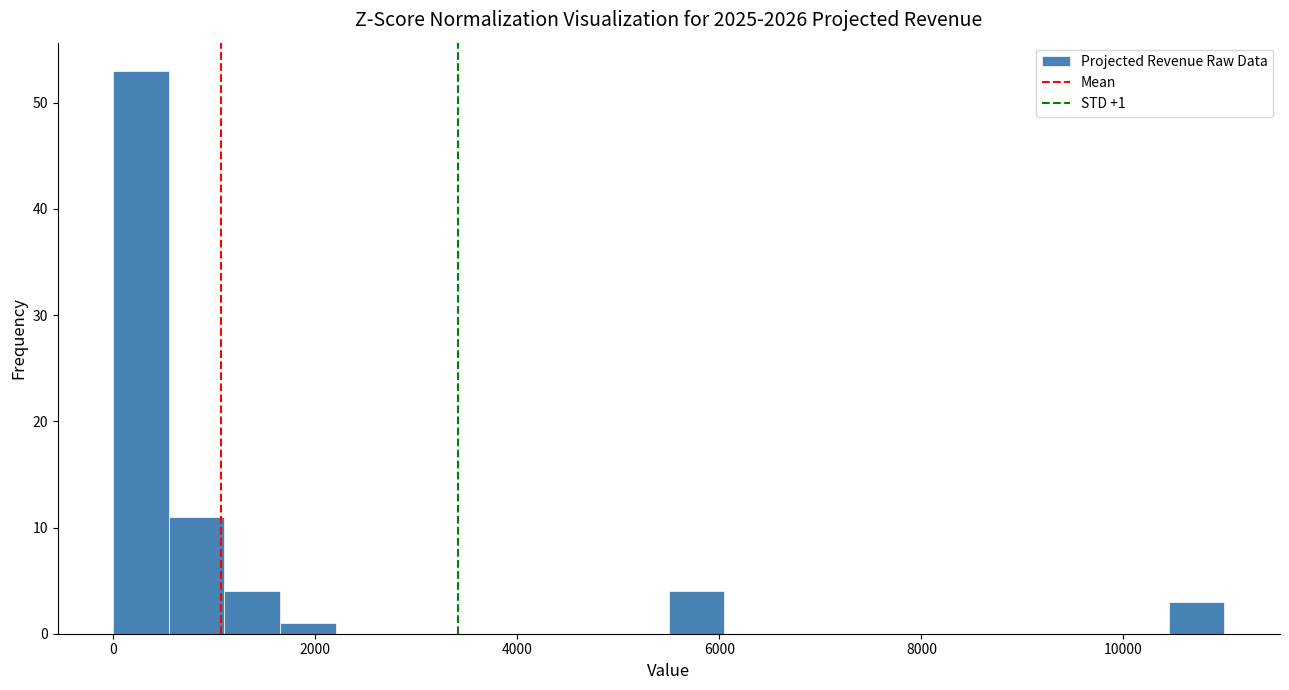

Around what value on the x-axis is the tallest bar? Give the approximate position of its centre, as read against the axis.

200